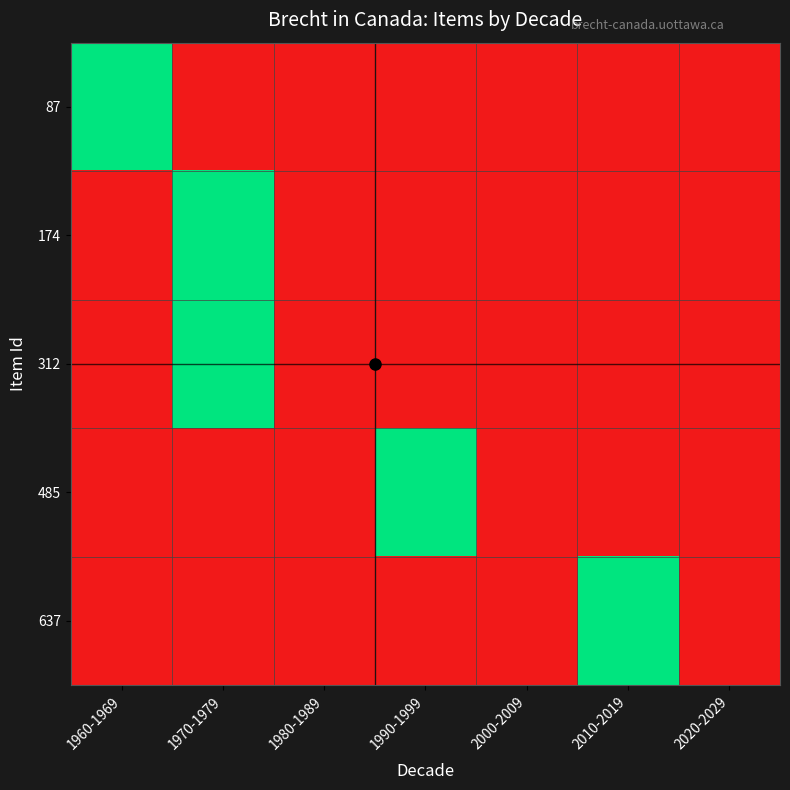

Reading left to right, list all the values displayed in this chart.

87: 1960-1969=1	1970-1979=0	1980-1989=0	1990-1999=0	2000-2009=0	2010-2019=0	2020-2029=0
174: 1960-1969=0	1970-1979=1	1980-1989=0	1990-1999=0	2000-2009=0	2010-2019=0	2020-2029=0
312: 1960-1969=0	1970-1979=1	1980-1989=0	1990-1999=0	2000-2009=0	2010-2019=0	2020-2029=0
485: 1960-1969=0	1970-1979=0	1980-1989=0	1990-1999=1	2000-2009=0	2010-2019=0	2020-2029=0
637: 1960-1969=0	1970-1979=0	1980-1989=0	1990-1999=0	2000-2009=0	2010-2019=1	2020-2029=0